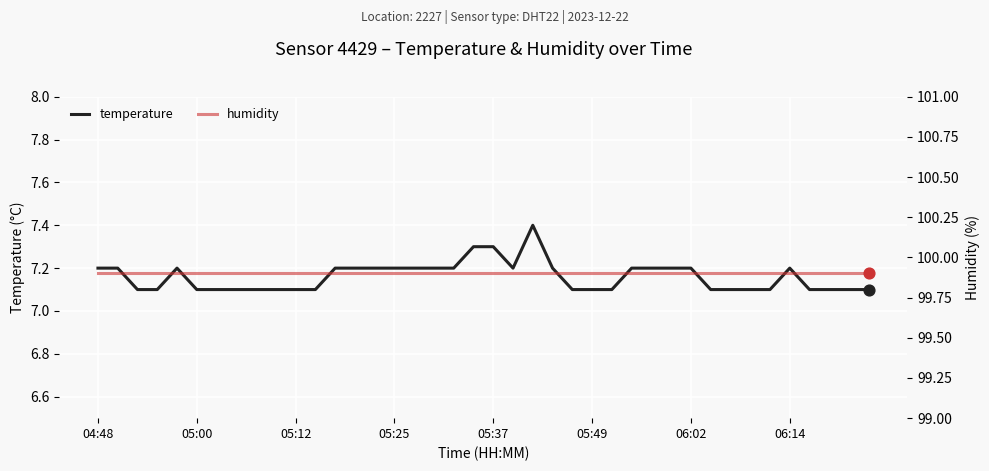

Which series has the largest total across all categories?

humidity